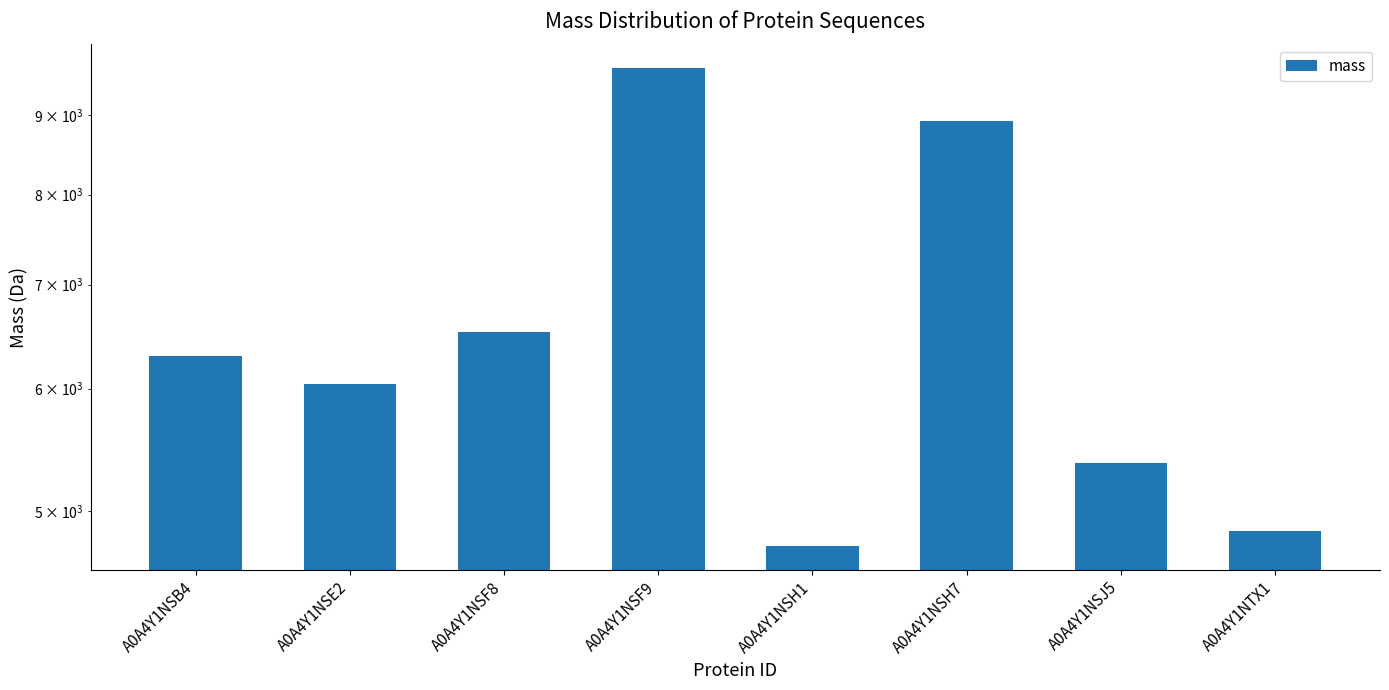

What is the value of the 2nd bar from the left?

6044.3